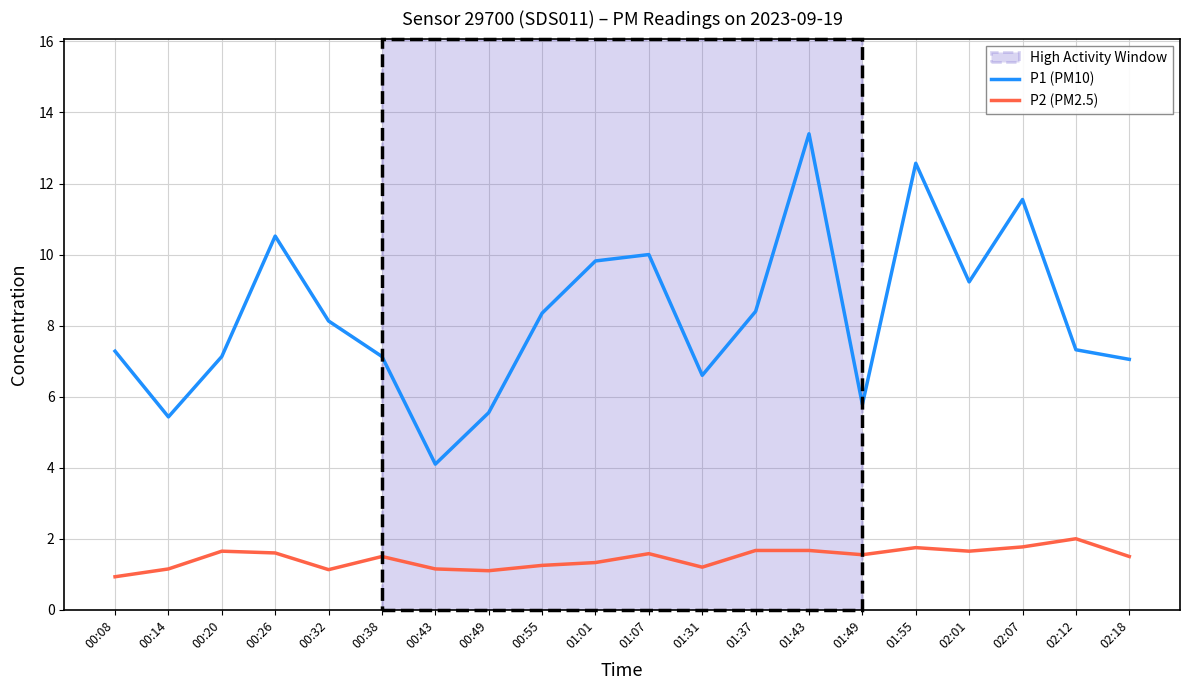

What value does the P1 (PM10) series have at 01:37?

8.4